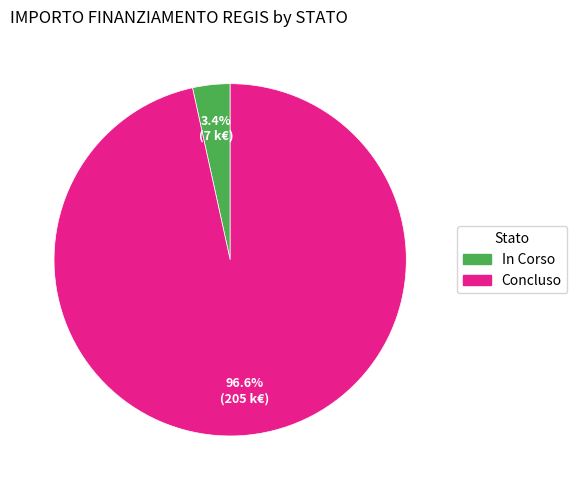

Which category has the smallest portion of the pie?

In Corso